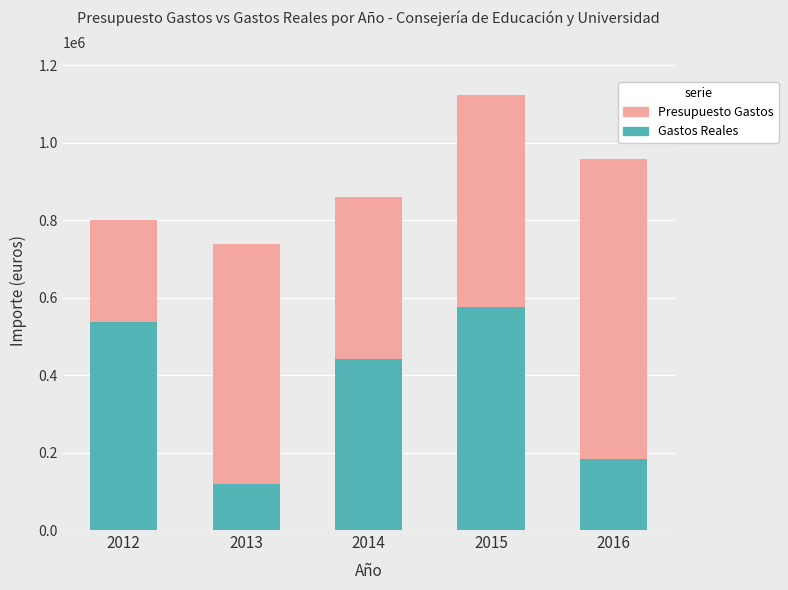

What is the highest value of the Gastos Reales series?

576927.6